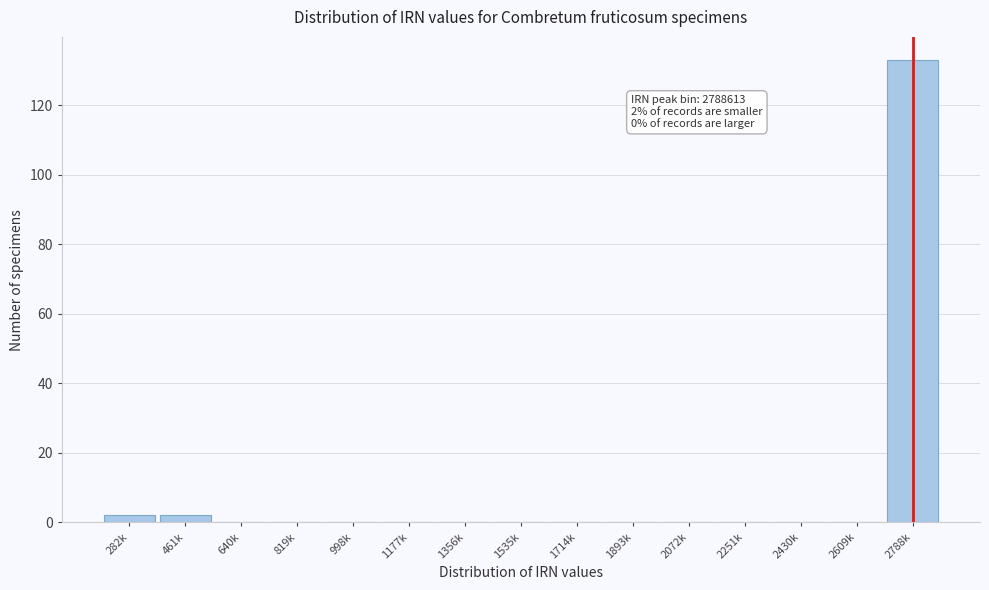

Reading left to right, extract all data points from this chart.

282k=2	461k=2	640k=0	819k=0	998k=0	1177k=0	1356k=0	1535k=0	1714k=0	1893k=0	2072k=0	2251k=0	2430k=0	2609k=0	2788k=133